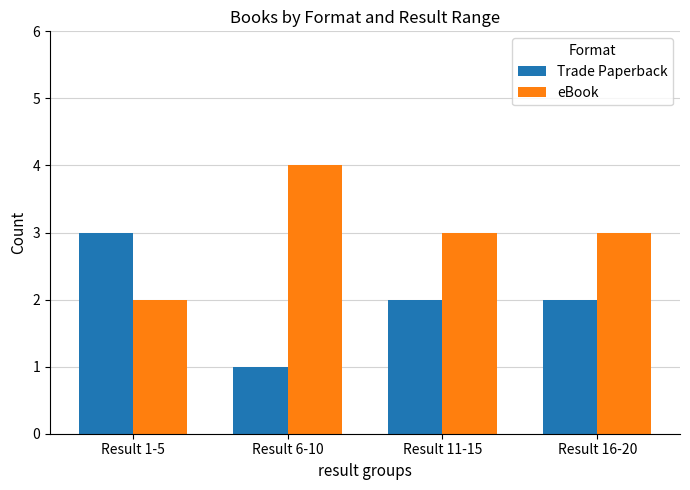

Is it true that Trade Paperback equals 3 at Result 1-5?

True